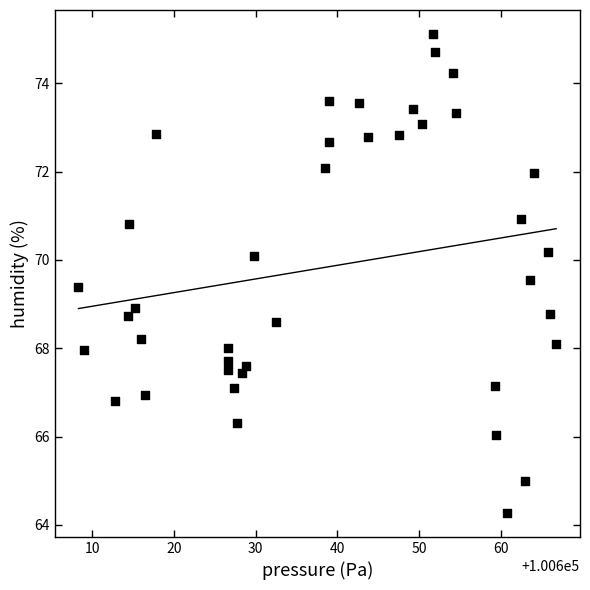

What is the range of X values (max minus min)?

58.5